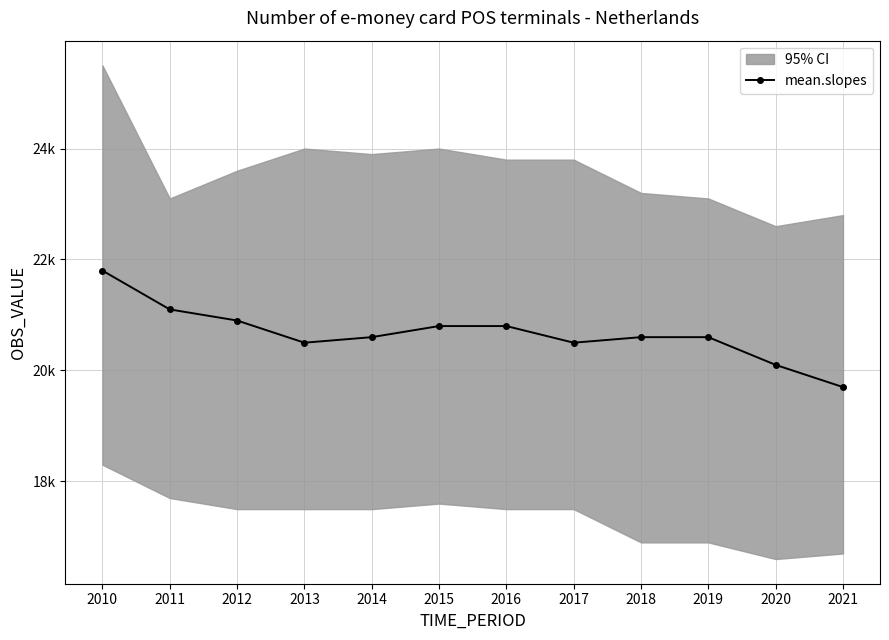

Reading right to left, list all the values displayed in this chart.

19700	20100	20600	20600	20500	20800	20800	20600	20500	20900	21100	21800